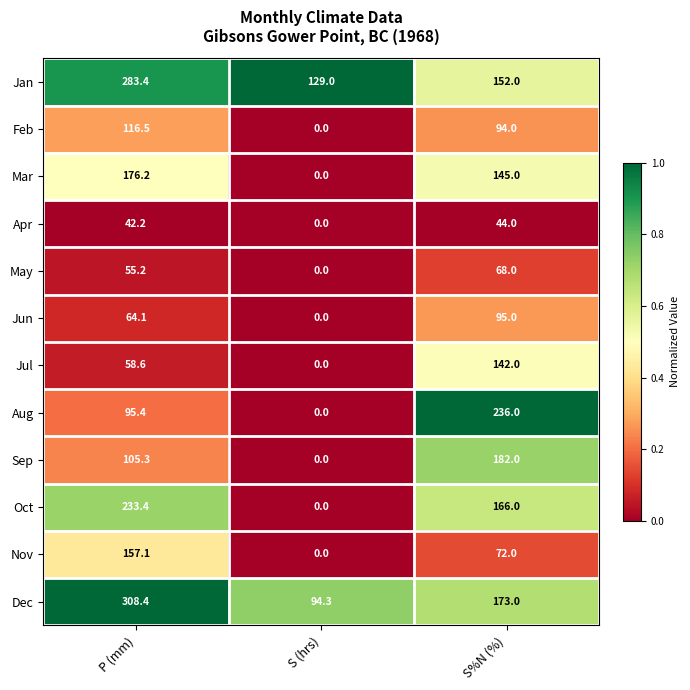

Is it true that Jul equals 92.0 at S (hrs)?

False